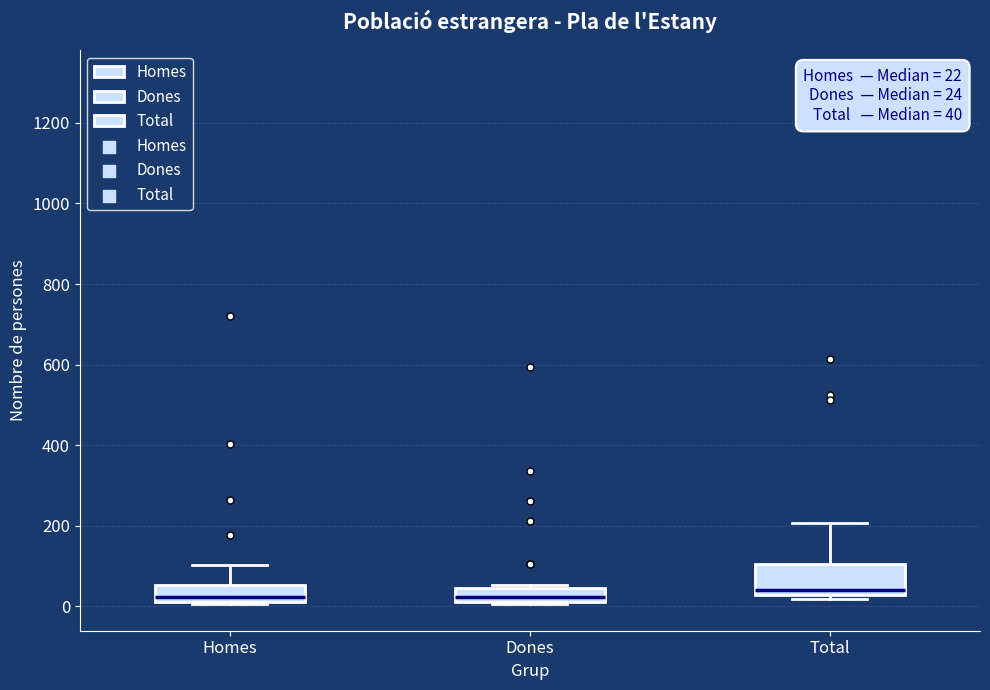

Which box is the tallest, from its lower edge to its upper edge?

Total